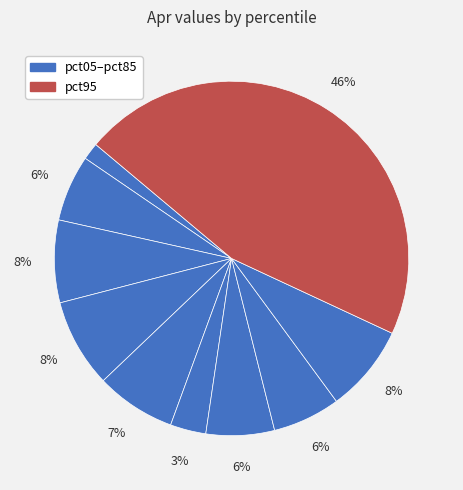

Which slice is the largest?

pct95